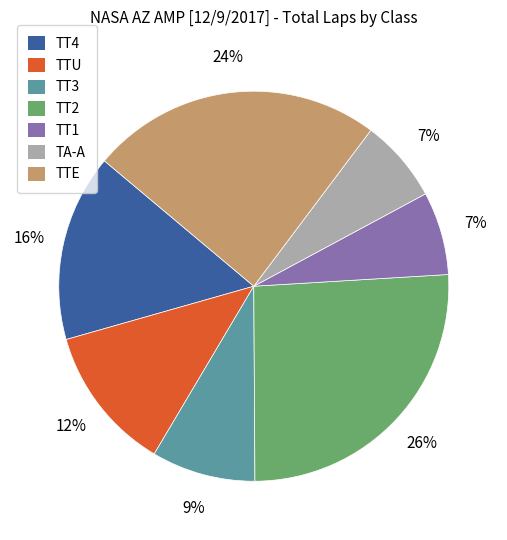

To the nearest percent, what is the average slice percentage?

14%